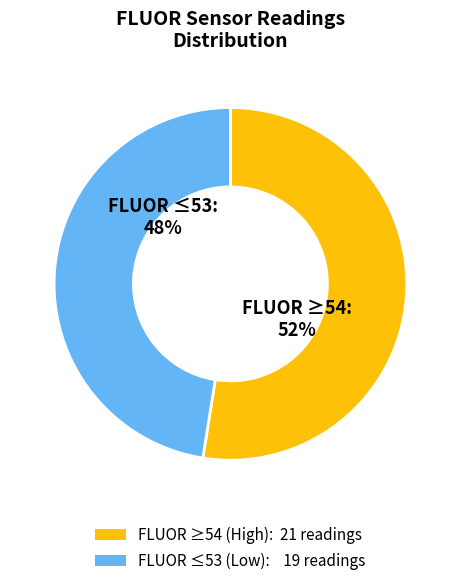

What is the smallest slice in the pie chart?

FLUOR ≤53